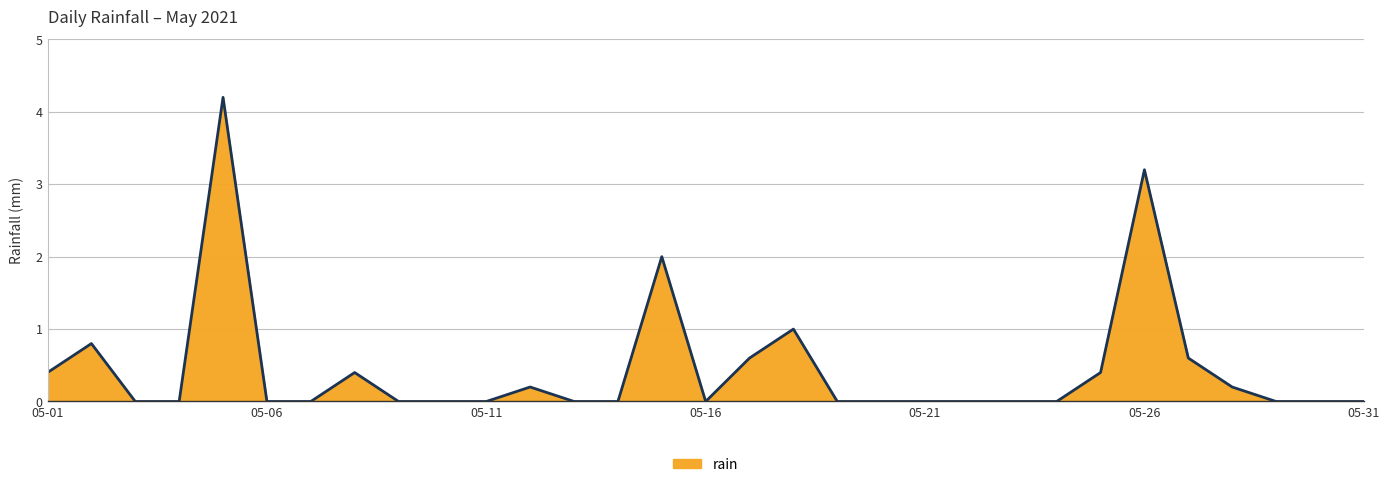

True or false: the data shows 1.6 at 17.

False